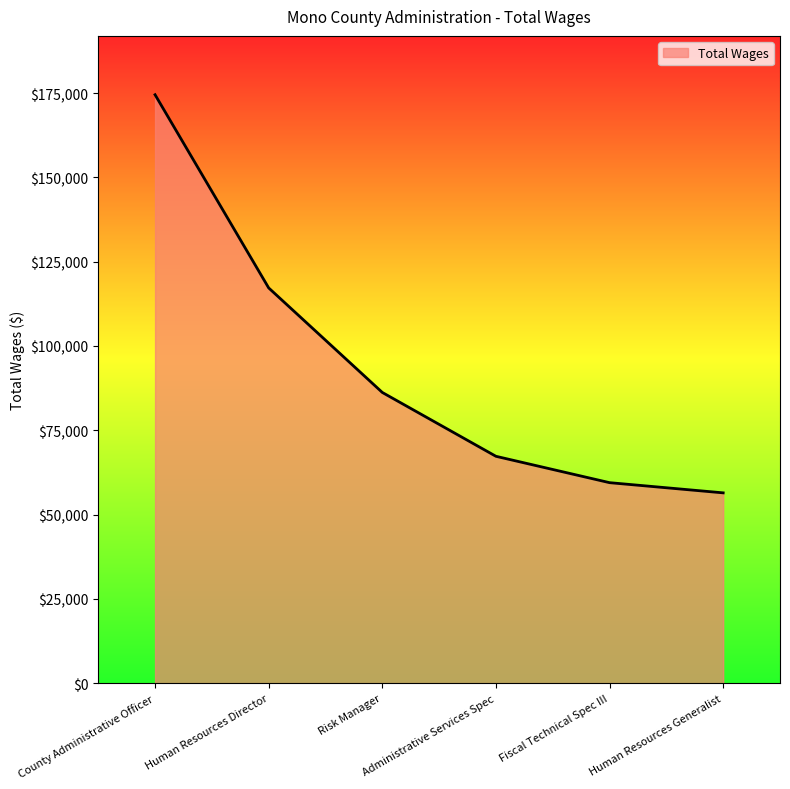

Count the number of categories in the chart.

6